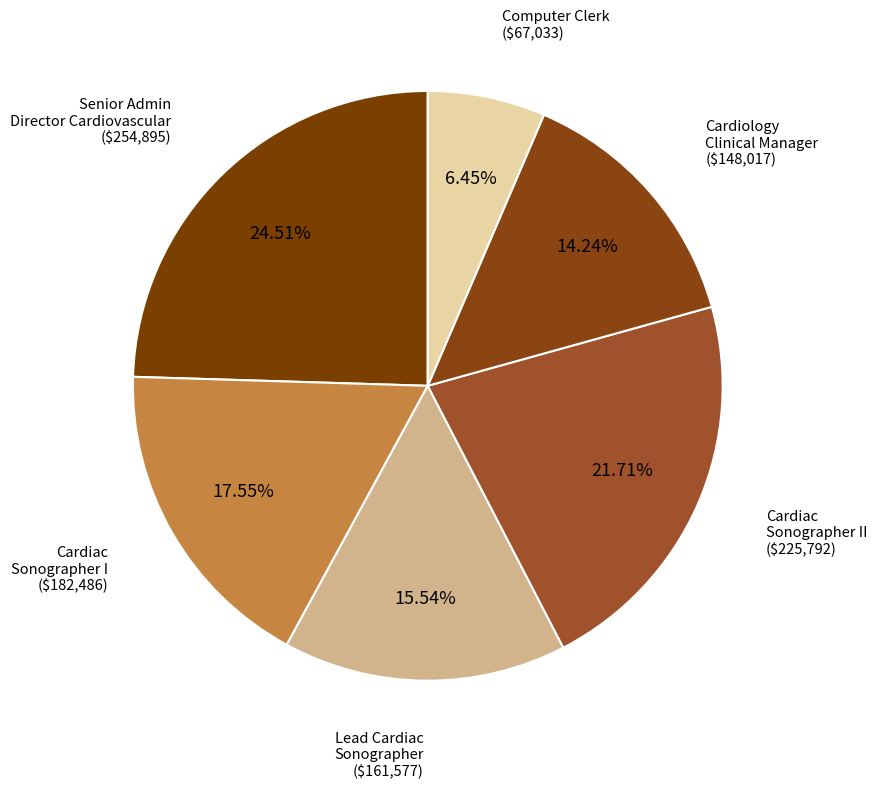

What is the ratio of the value at Cardiac Sonographer II to the value at Senior Admin Director Cardiovascular?

0.9